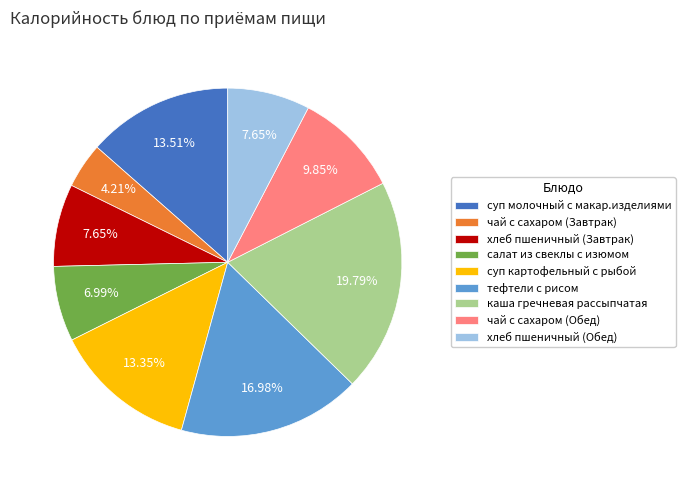

Between чай с сахаром (Завтрак) and тефтели с рисом, which is larger?

тефтели с рисом